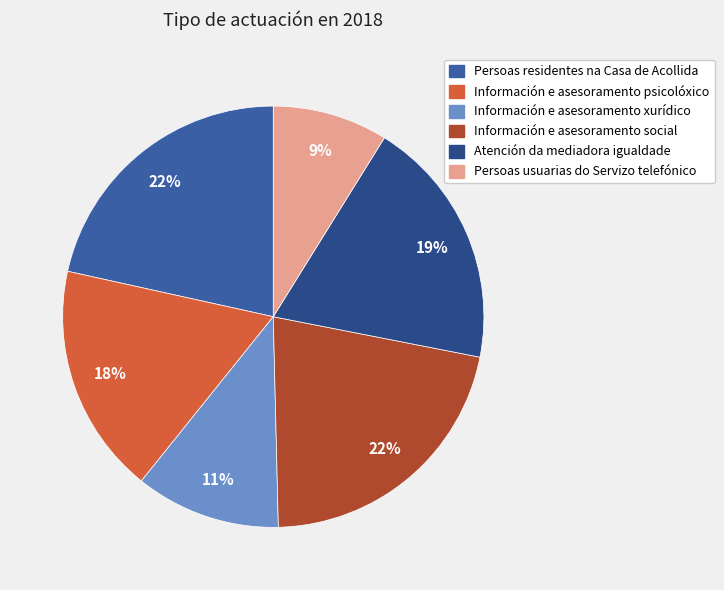

Is it true that Información e asesoramento social is 22% of the pie?

True